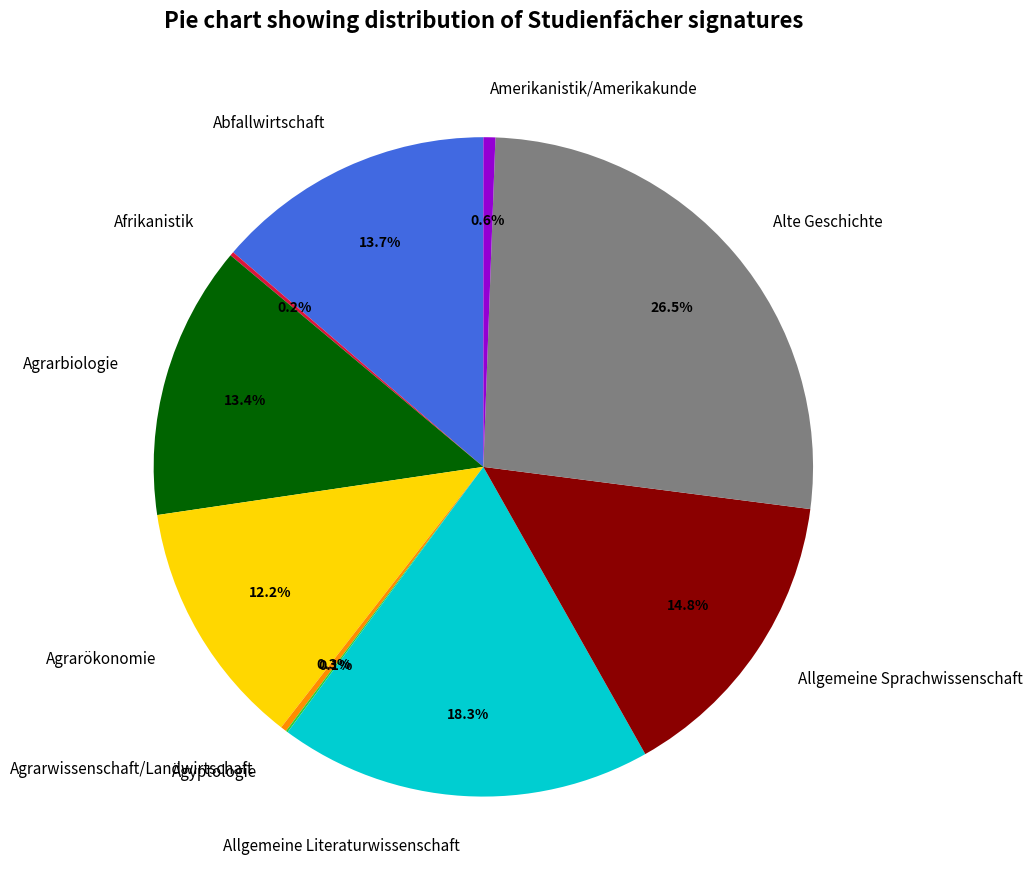

Which category has the biggest portion of the pie?

Alte Geschichte